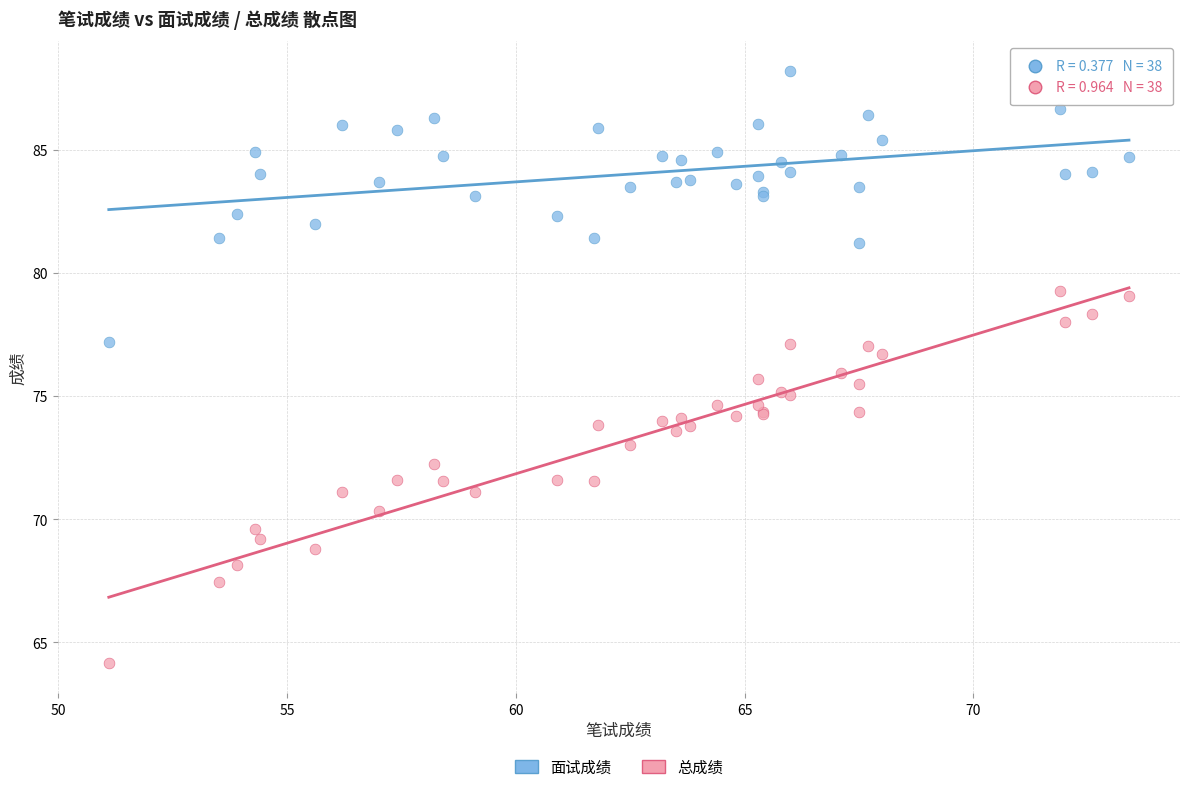

Which series has the widest spread of Y values?

总成绩